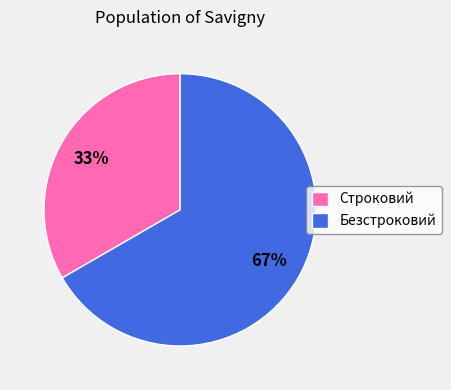

Combined, do Безстроковий and Строковий account for over 50%?

Yes